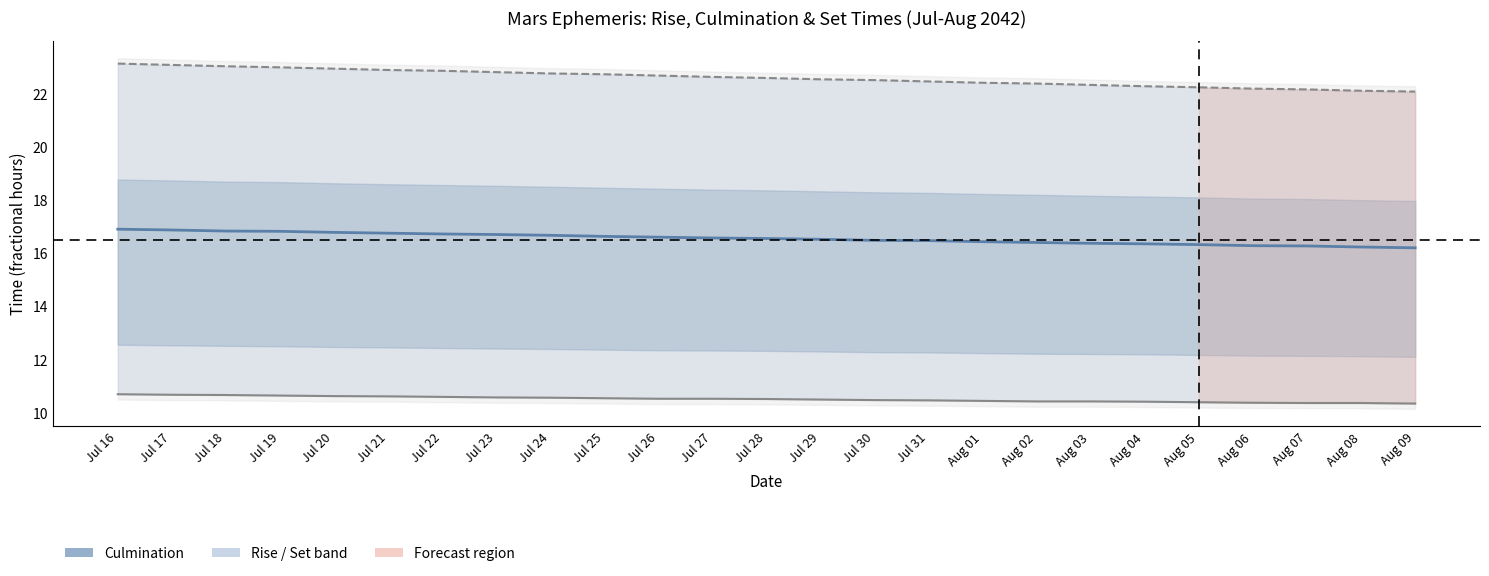

What is the sum of all Rise values?

262.9